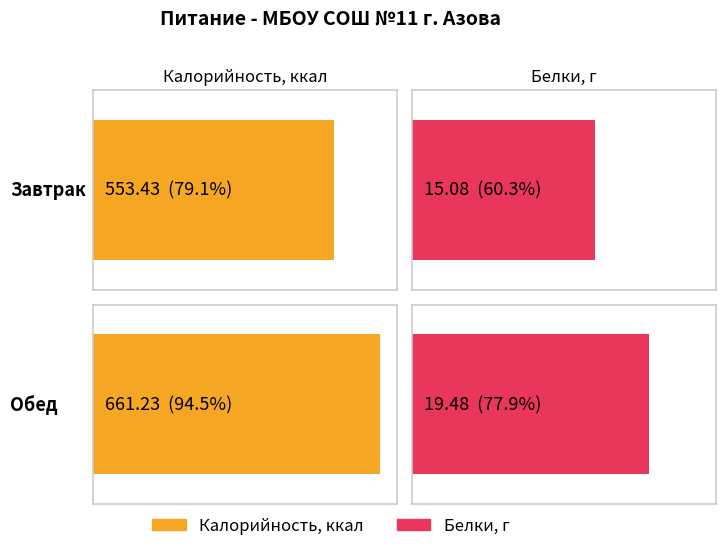

What is the label of the 1st bar from the right?

Обед